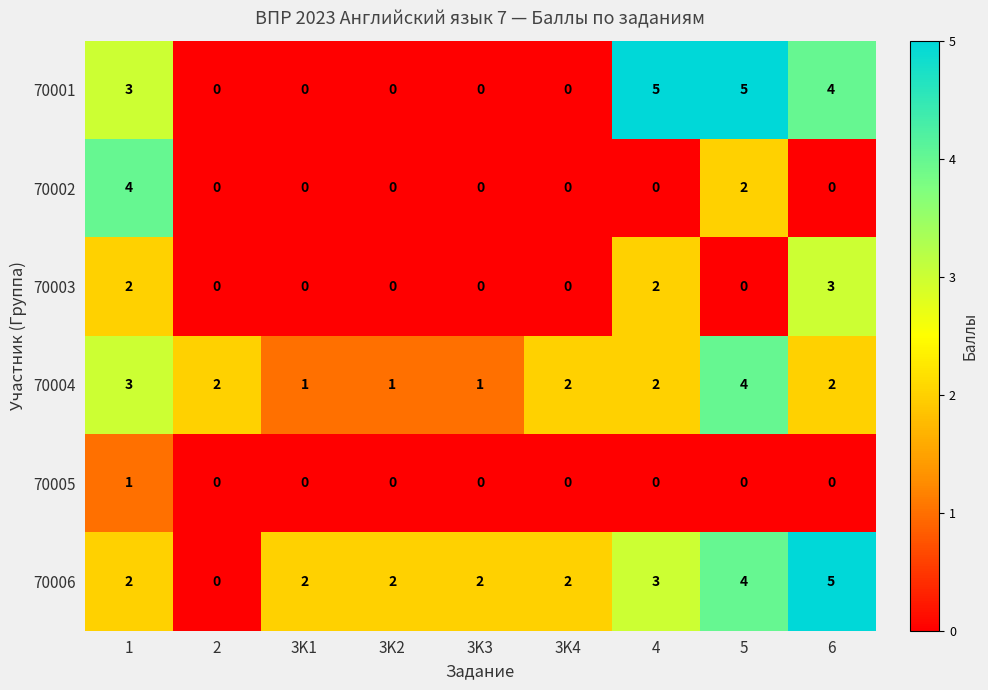

Count the 70001 values in the range 0 to 4.

7